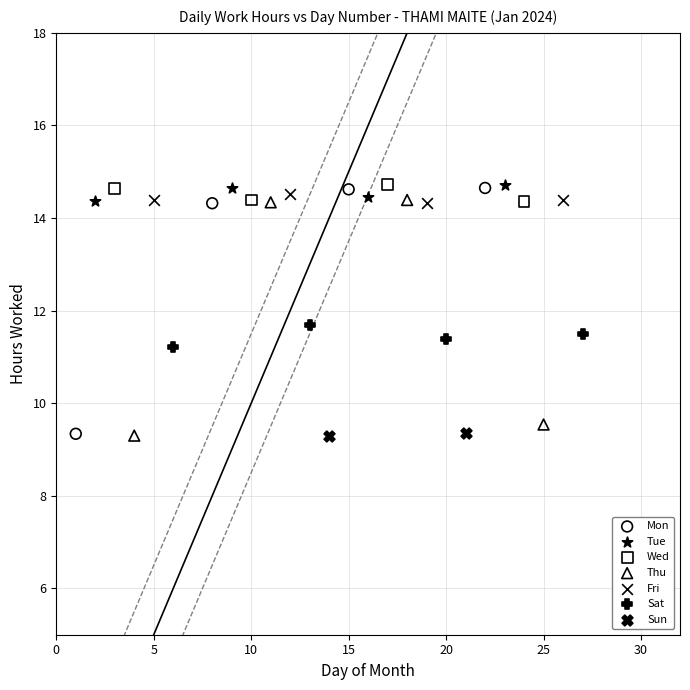

What are all the series names shown in the legend?

Mon, Tue, Wed, Thu, Fri, Sat, Sun